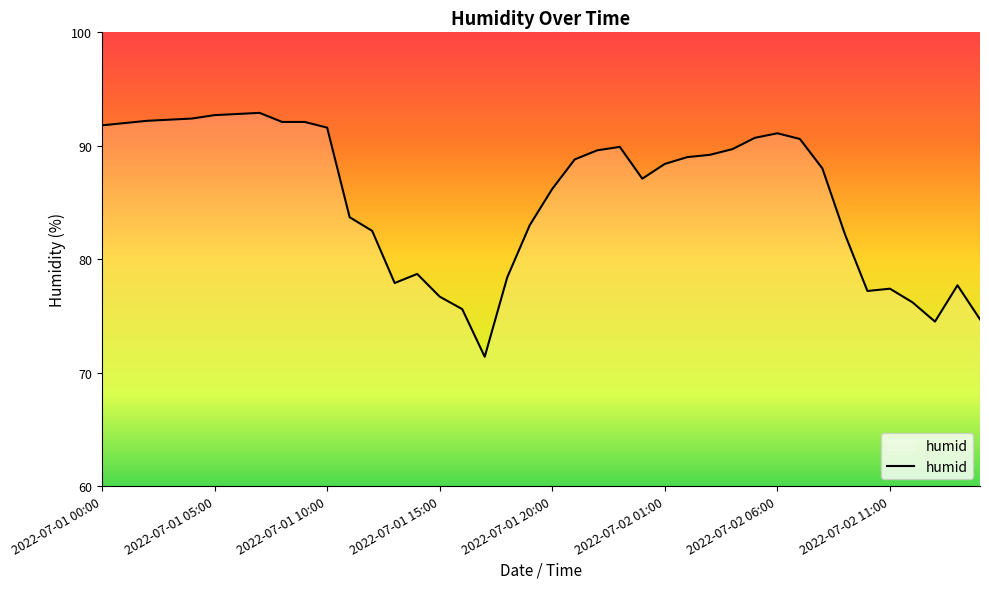

What is the greatest value displayed?

92.9